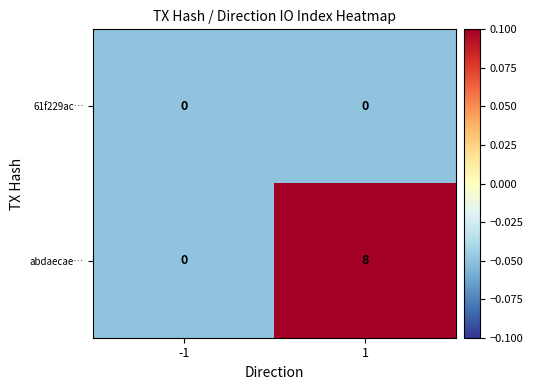

Read the abdaecae… value at 1.

8